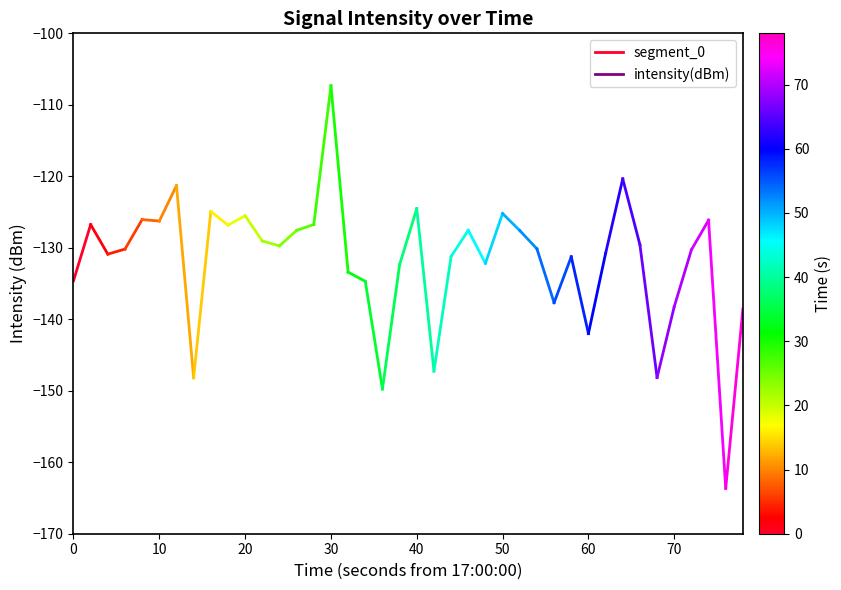

What is the sum of the values at 10 and 0?

-261.4